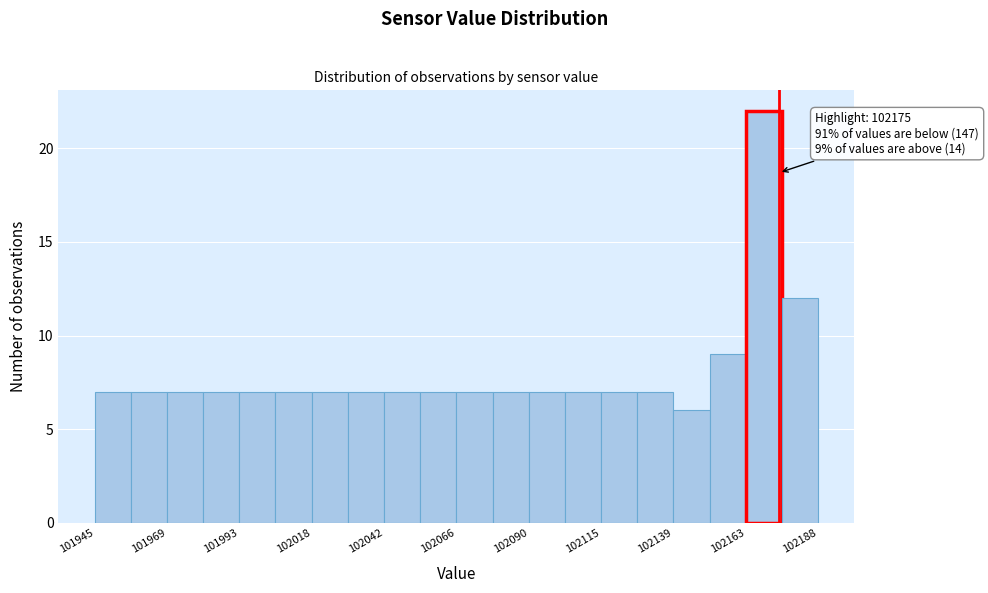

Around what value on the x-axis is the tallest bar? Give the approximate position of its centre, as read against the axis.

102170